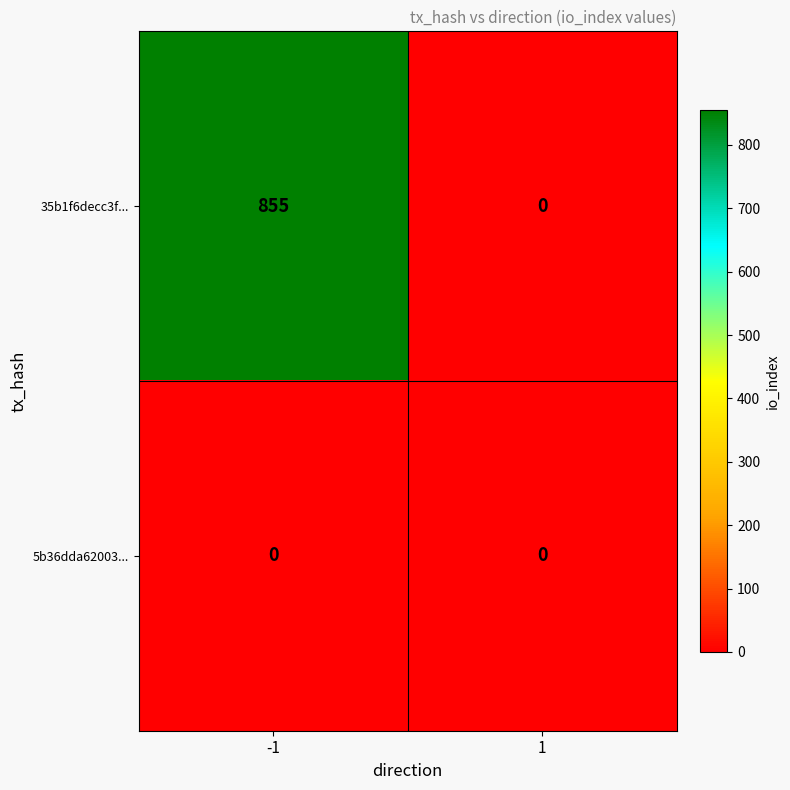

Reading left to right, list all the values displayed in this chart.

35b1f6decc3f...: 855	0
5b36dda62003...: 0	0